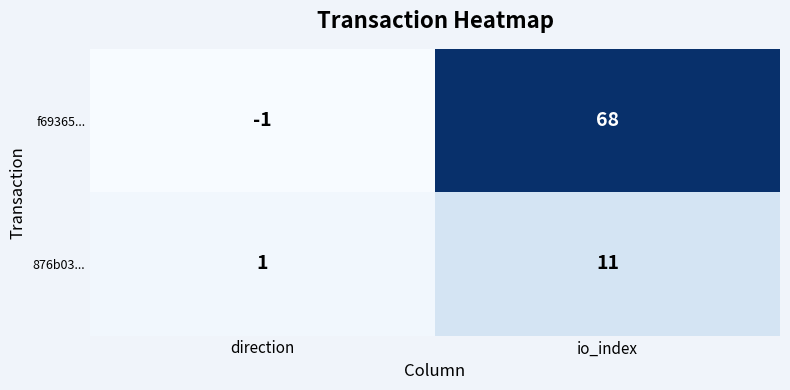

Which series has the largest range (max minus min)?

f69365...